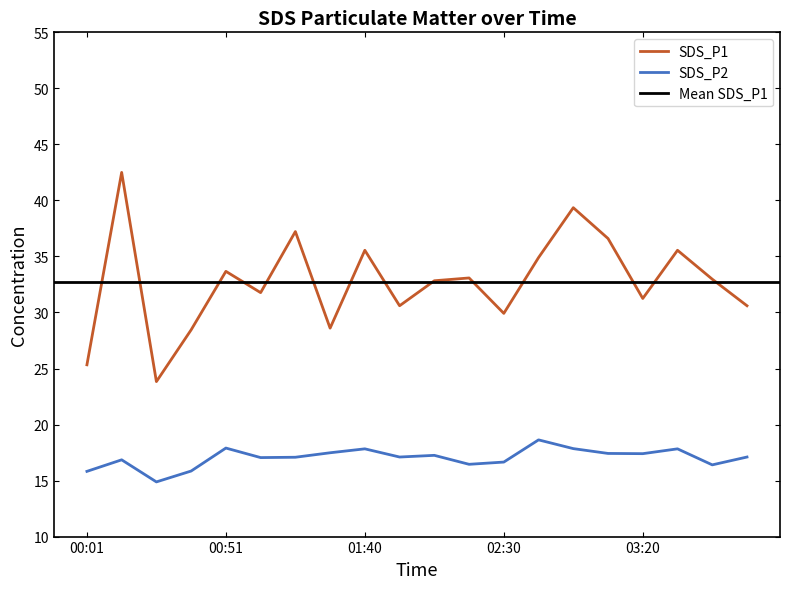

At which category is the sum across all series the highest?

00:14